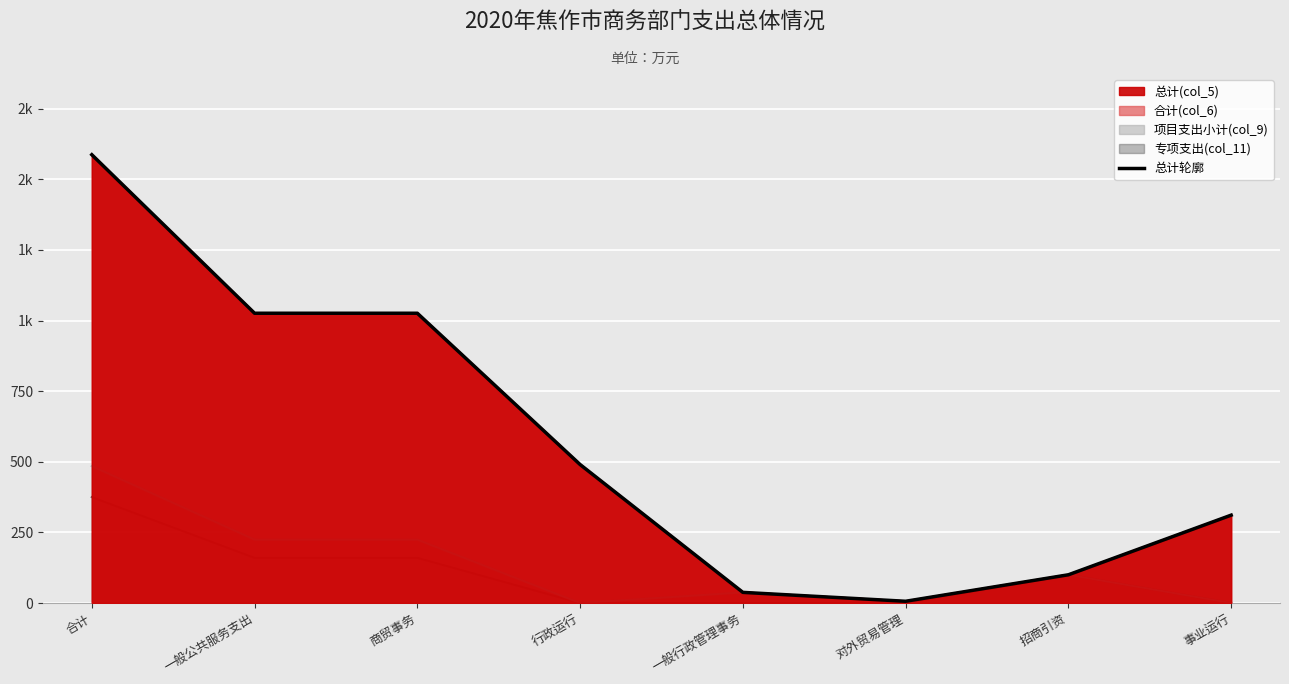

What is the label of the 5th point from the left?

一般行政管理事务